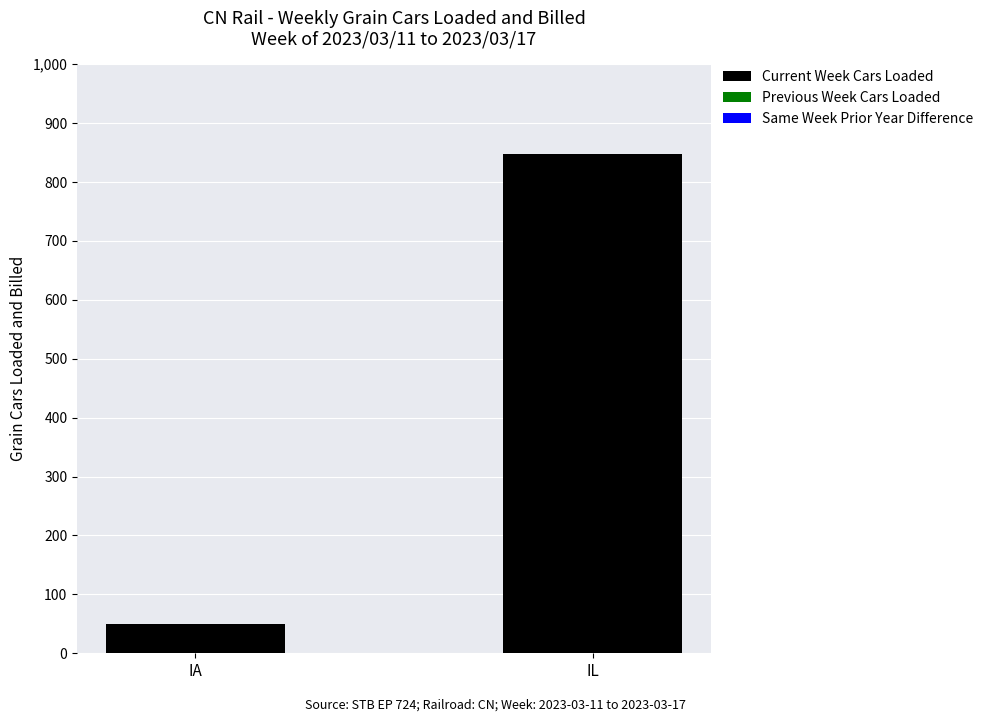

Reading right to left, what are all the values shown in this chart?

IL=847	IA=50